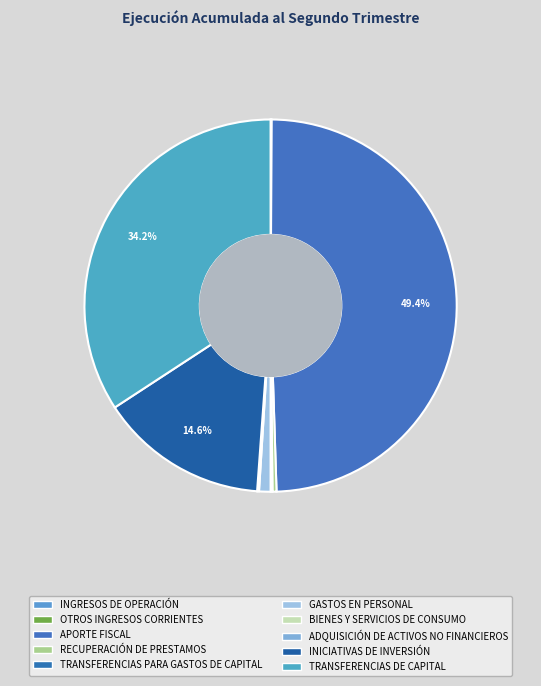

What portion of the pie excludes BIENES Y SERVICIOS DE CONSUMO?

99.9%